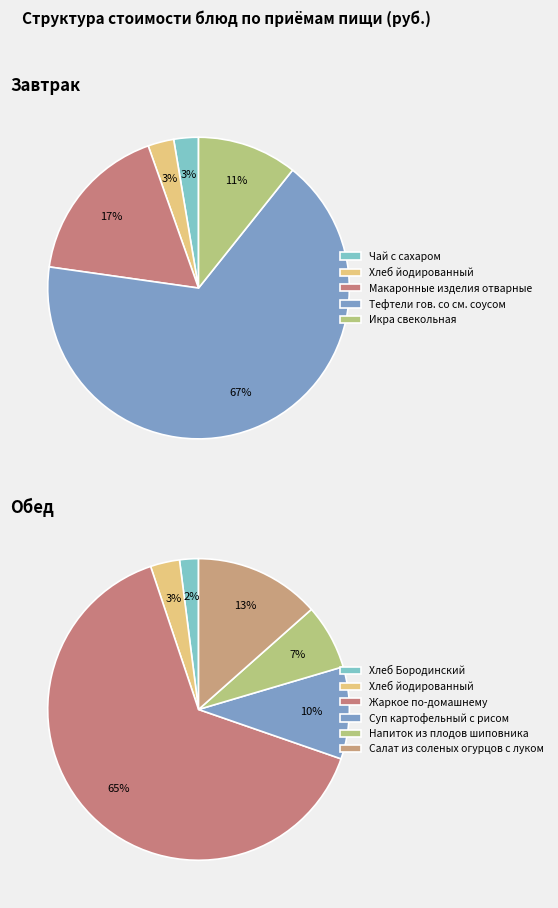

Combined, do Обед and Завтрак account for over 50%?

Yes